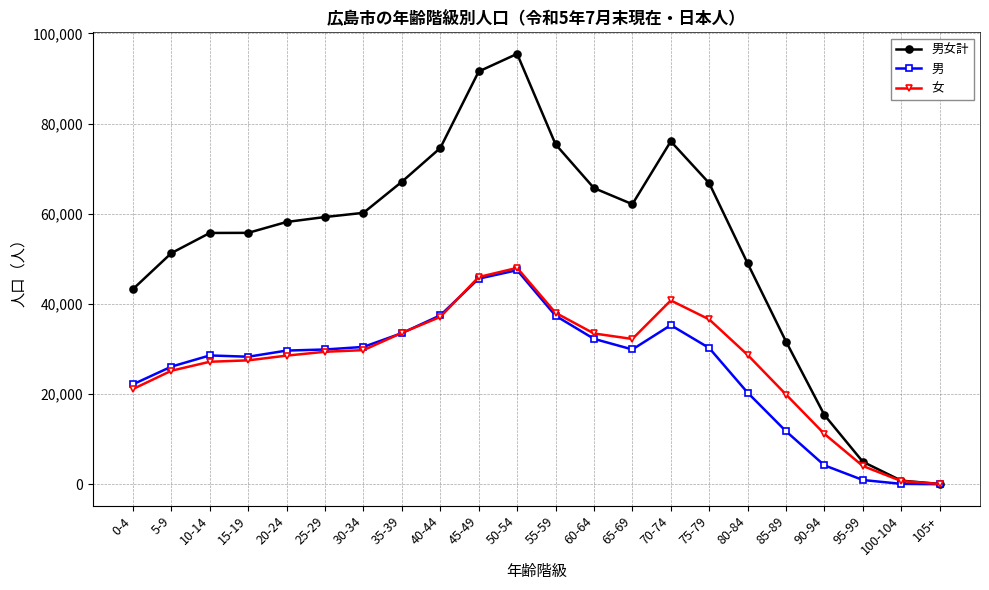

Between 5-9 and 15-19, which series saw the biggest shift?

男女計